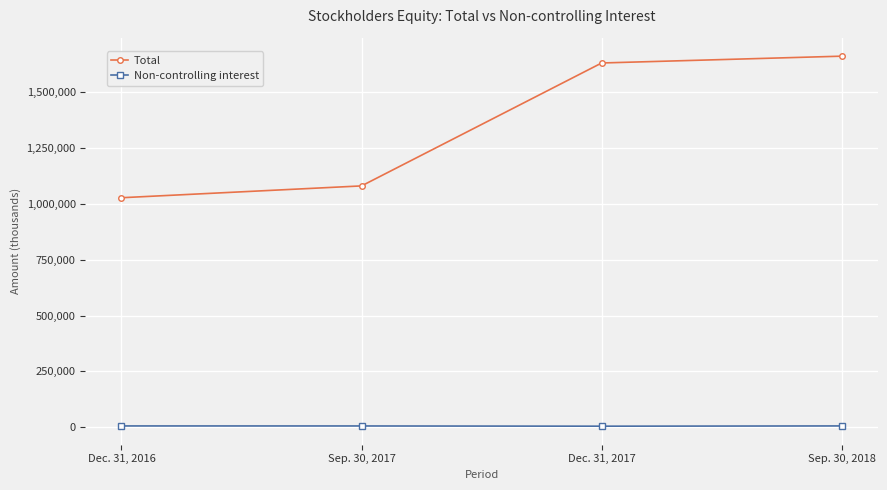

What is the sum of all Total values?

5403306